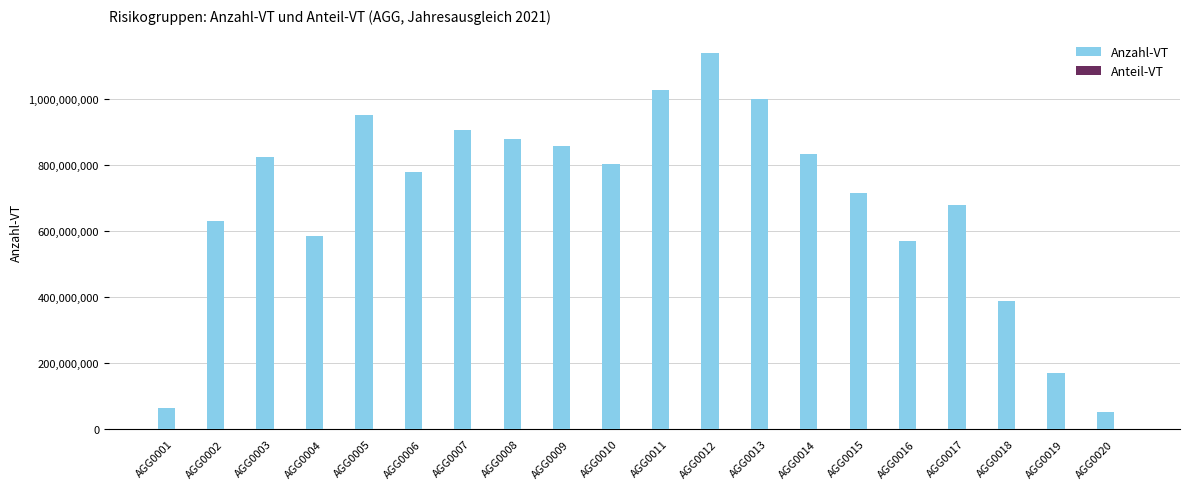

At which category is the sum across all series the highest?

AGG0012